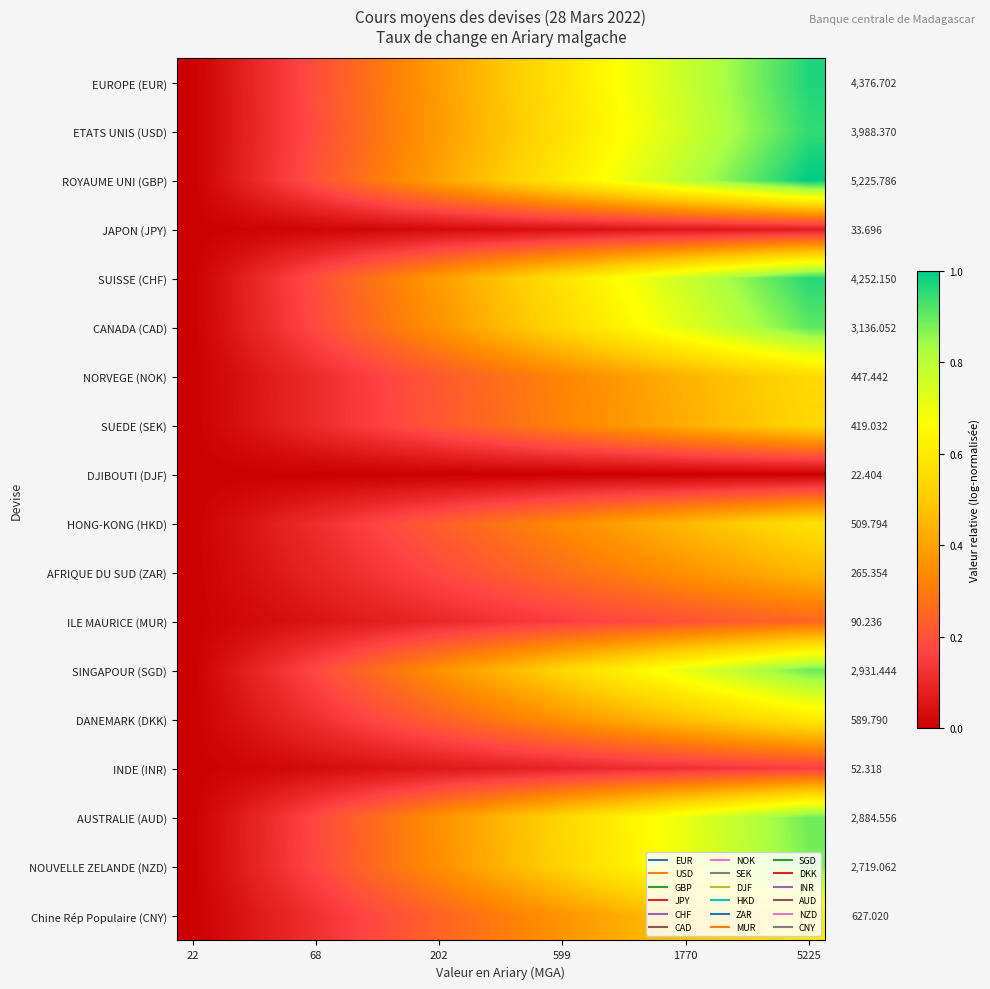

At how many categories does at least one series exceed 0?

19